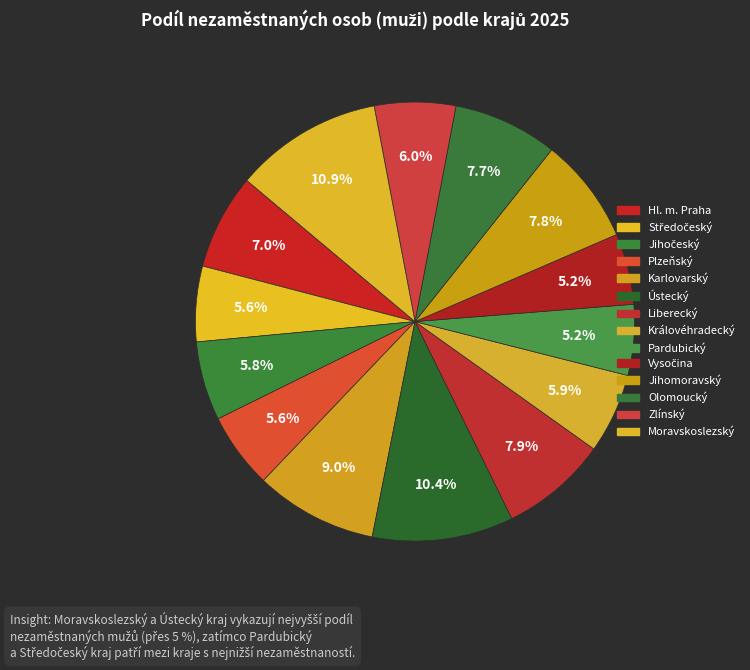

Do Jihomoravský and Královéhradecký together represent more than half of the pie?

No